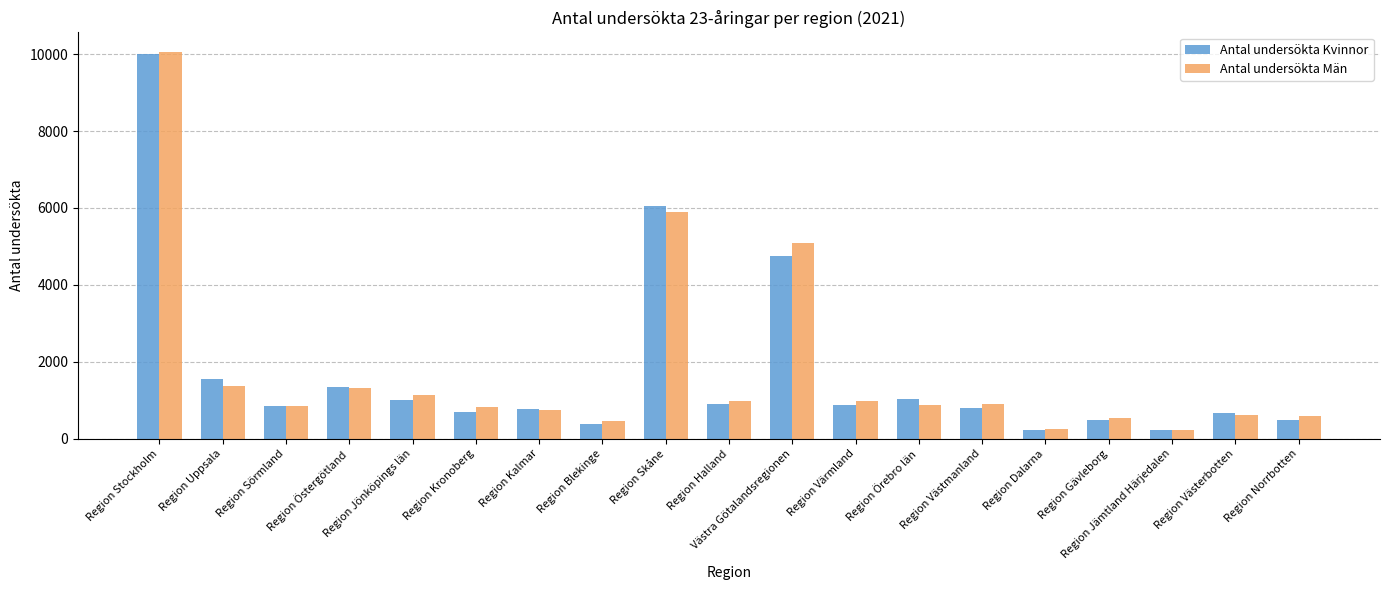

Between Region Uppsala and Region Norrbotten, which series saw the biggest shift?

Antal undersökta Kvinnor